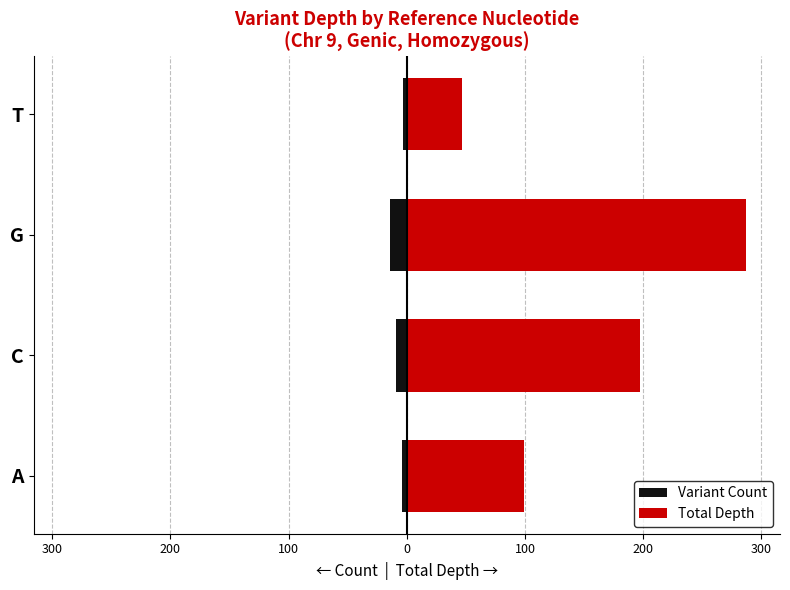

Which series has the widest spread of values?

Total Depth